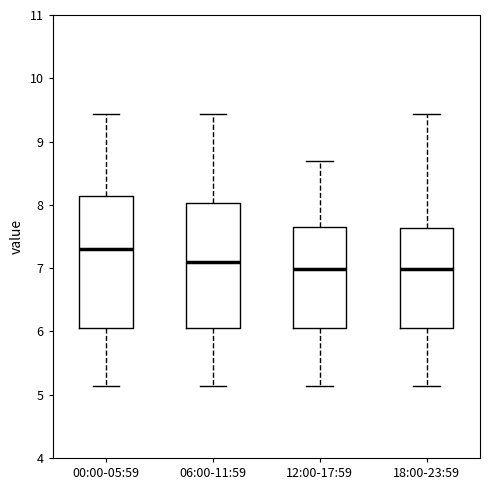

Which box has the highest median line?

00:00-05:59